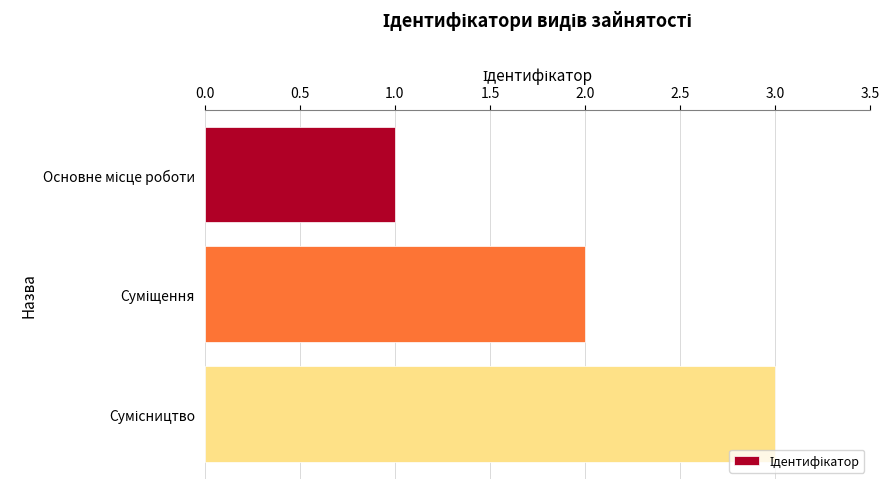

What is the maximum value shown in the chart?

3